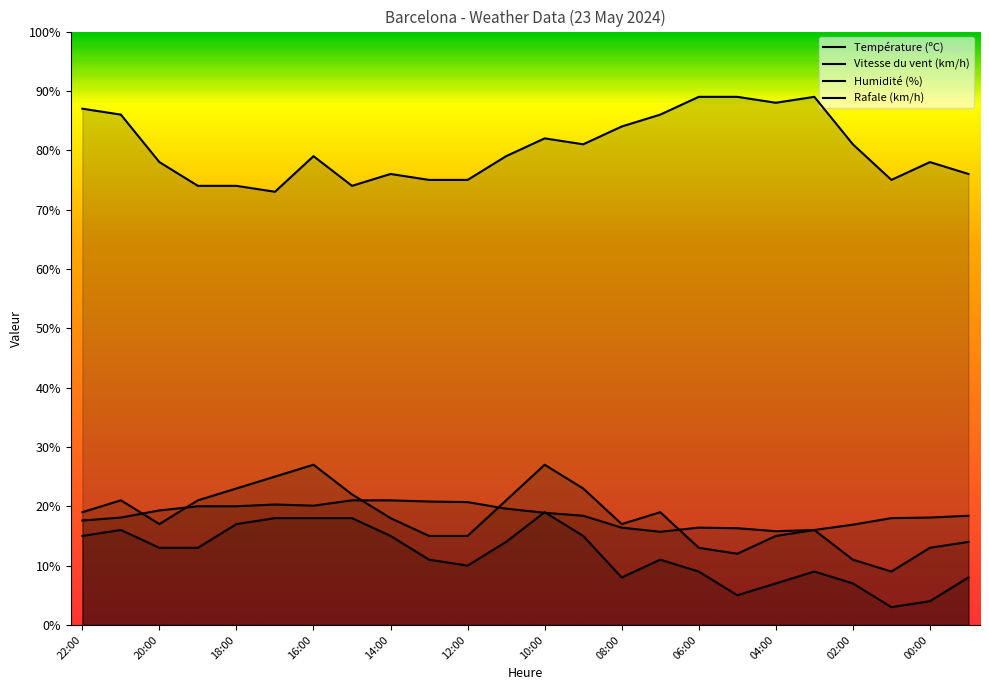

True or false: Humidité (%) has more than 0 points higher than both neighbors.

True